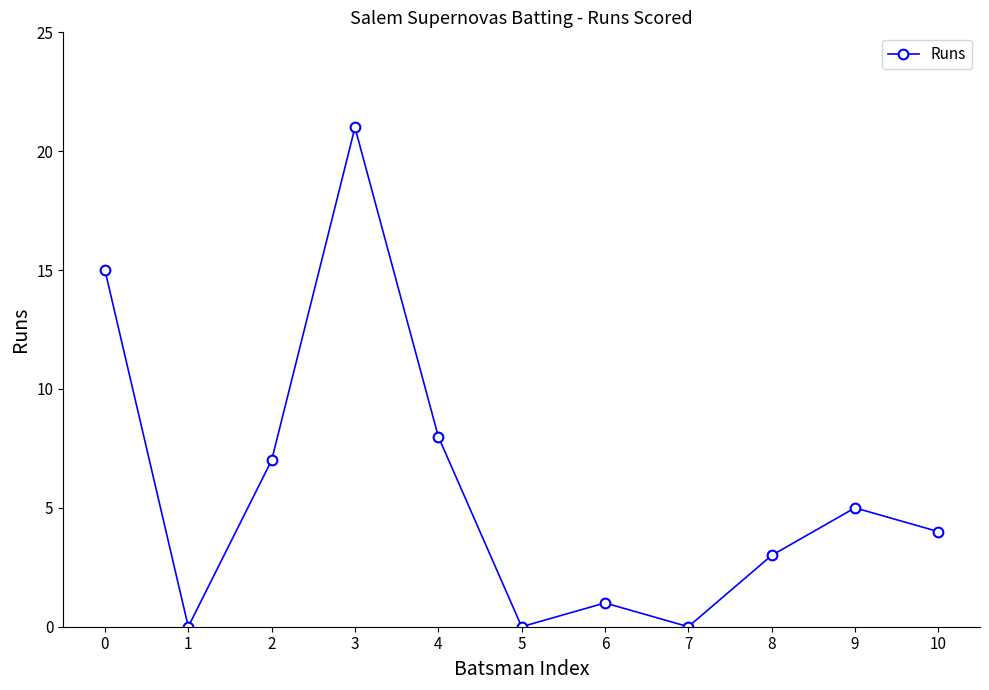

How many distinct data groups are displayed?

1